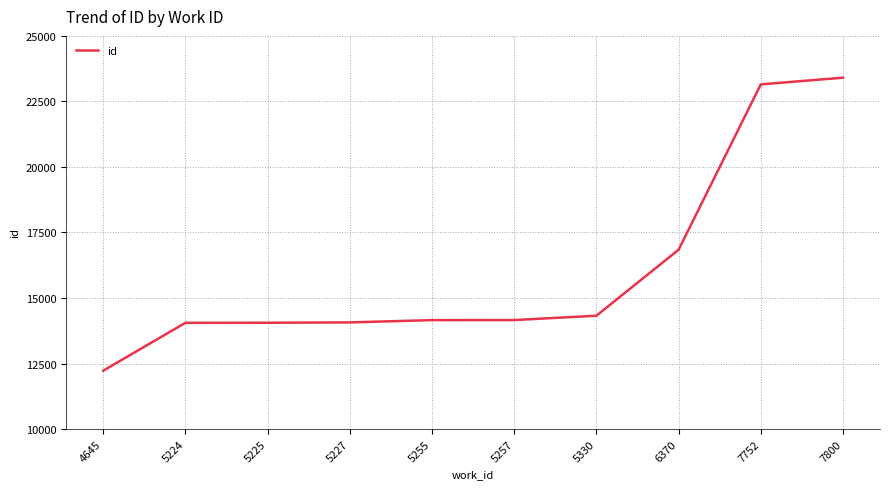

What is the minimum value shown in the chart?

12225